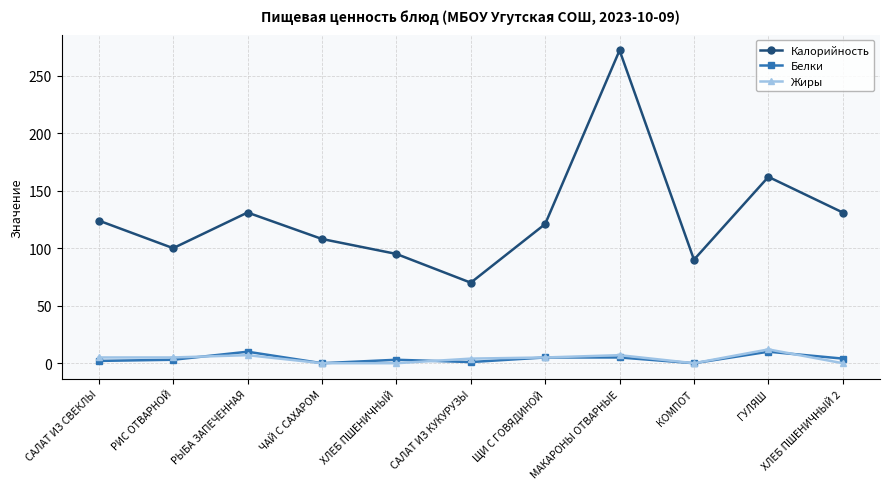

The value of Жиры at МАКАРОНЫ ОТВАРНЫЕ is 7. True or false?

True